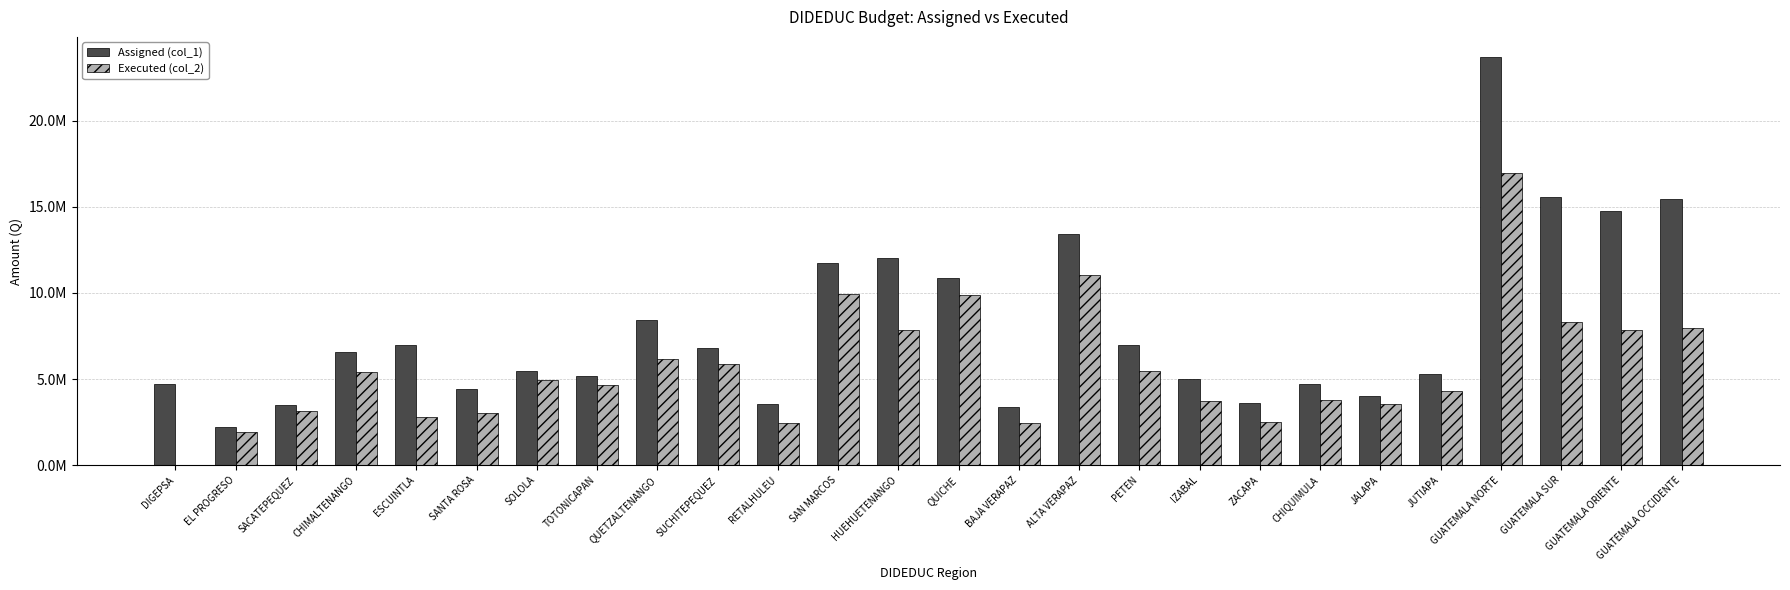

Which category has the highest value across all series?

GUATEMALA NORTE